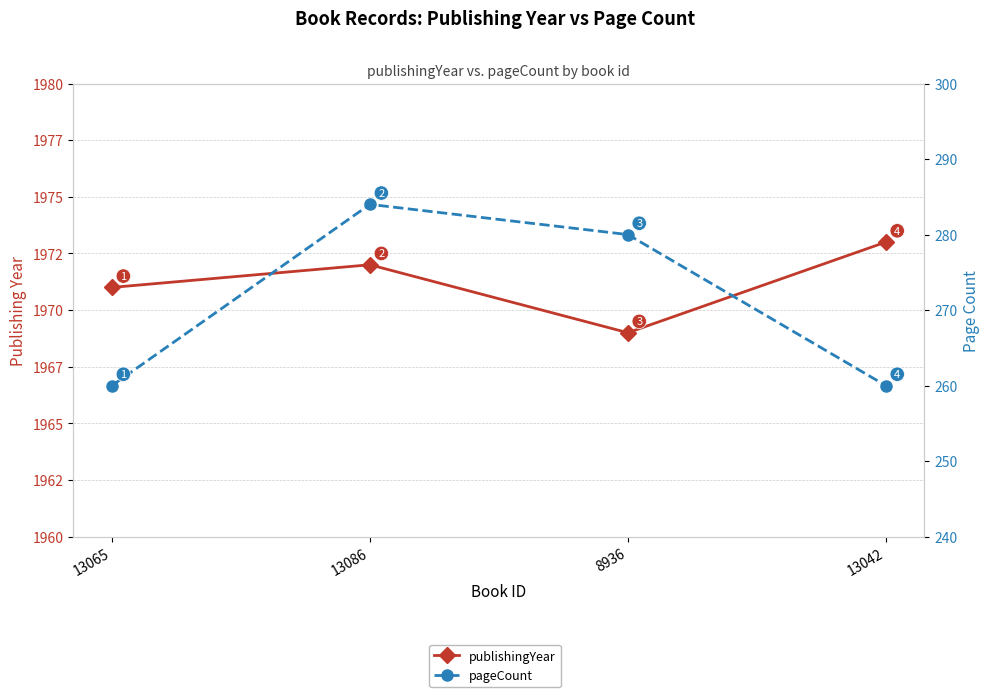

Does the chart display data point markers on the line(s)?

Yes